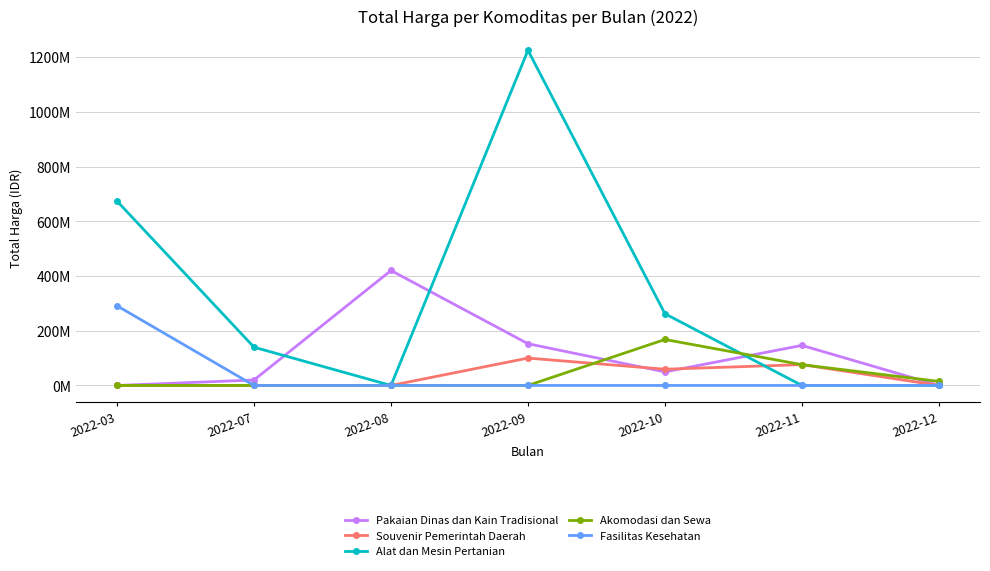

Does the chart have visible grid lines?

Yes